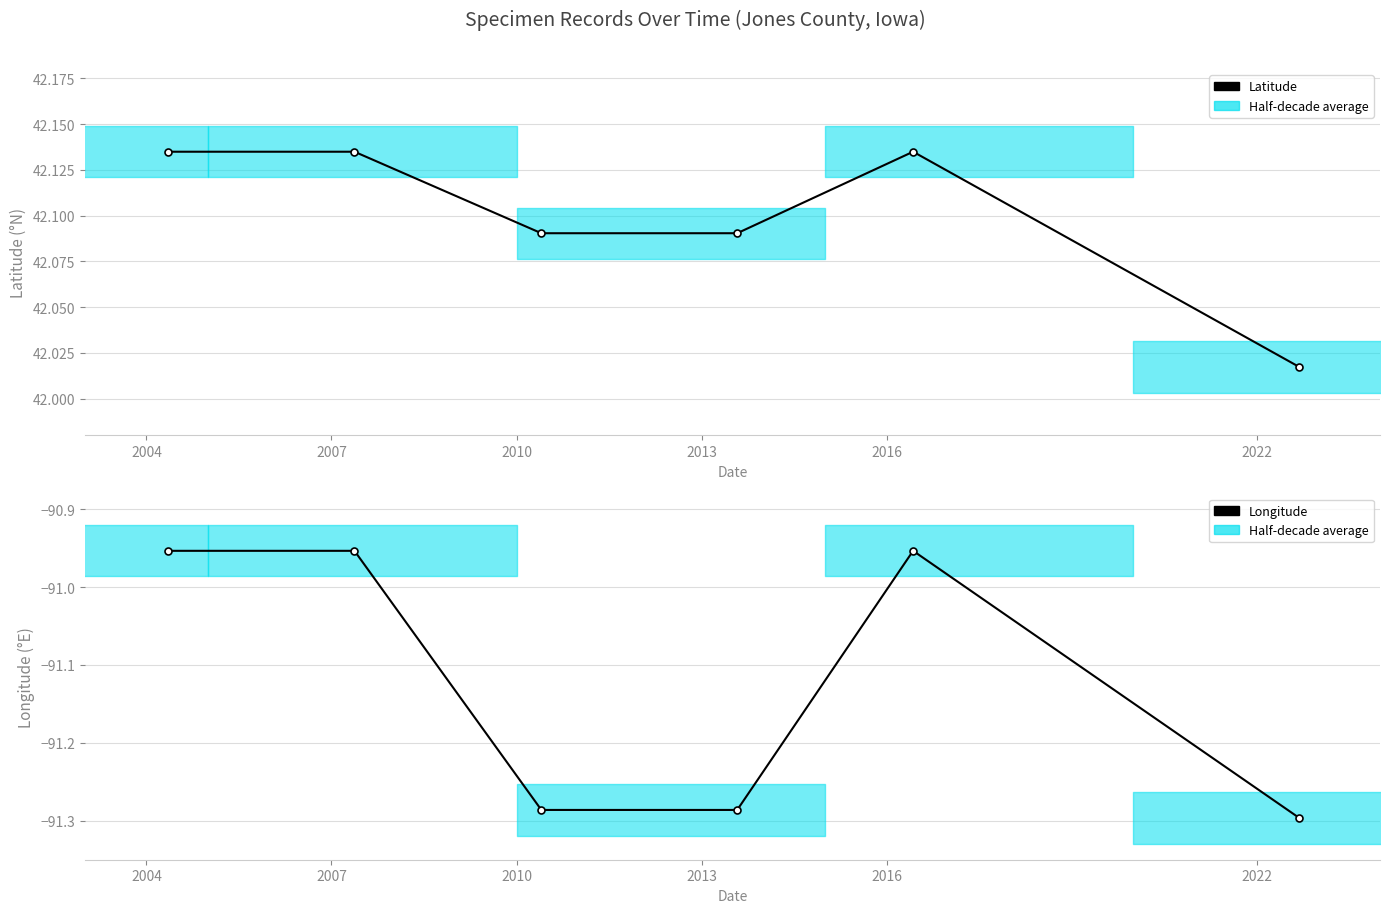

Which series changed the most between 2004 and 2016?

Latitude